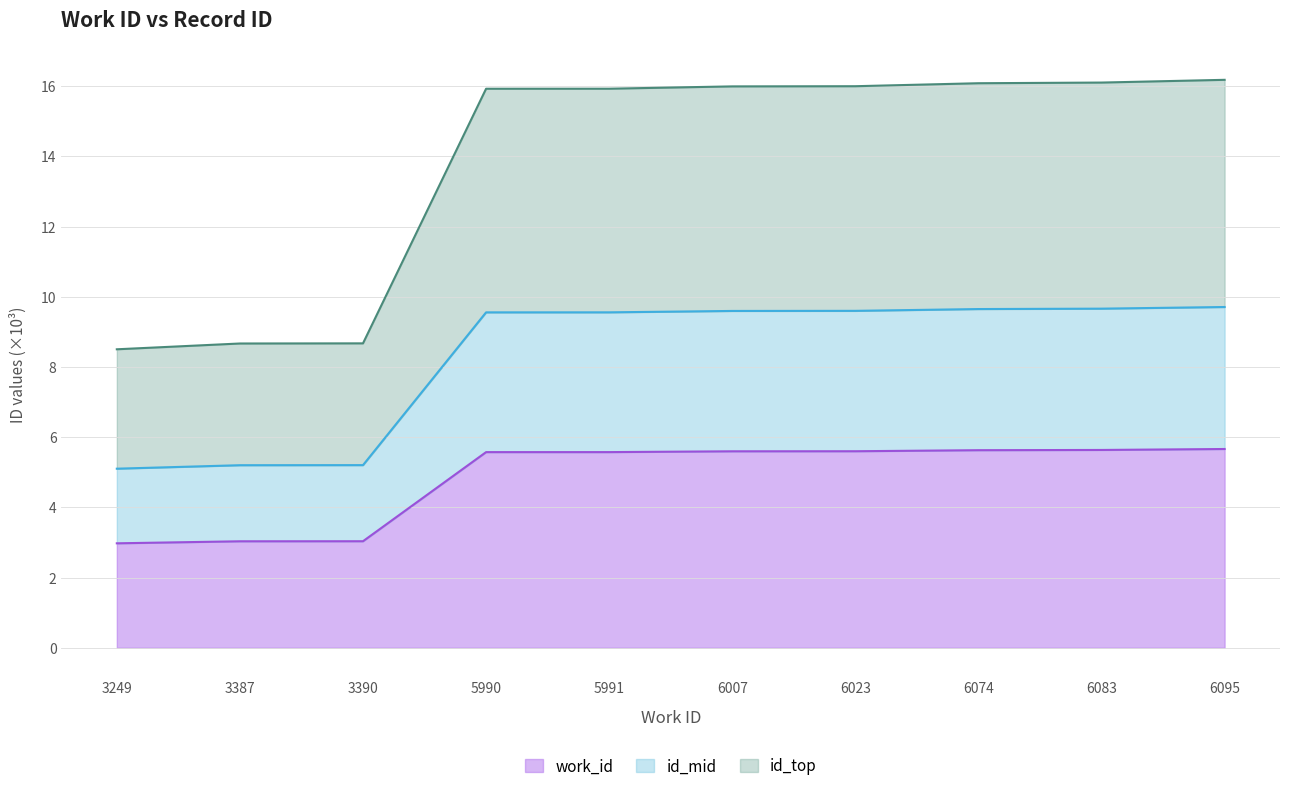

True or false: work_id and id cross at least once.

False